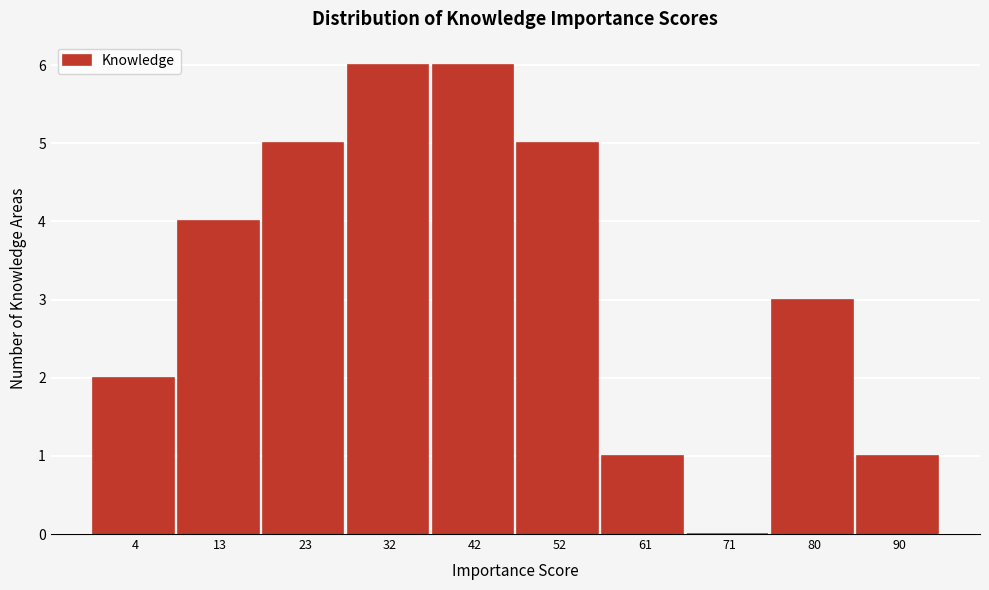

Reading left to right, extract all data points from this chart.

4=2	13=4	23=5	32=6	42=6	52=5	61=1	71=0	80=3	90=1